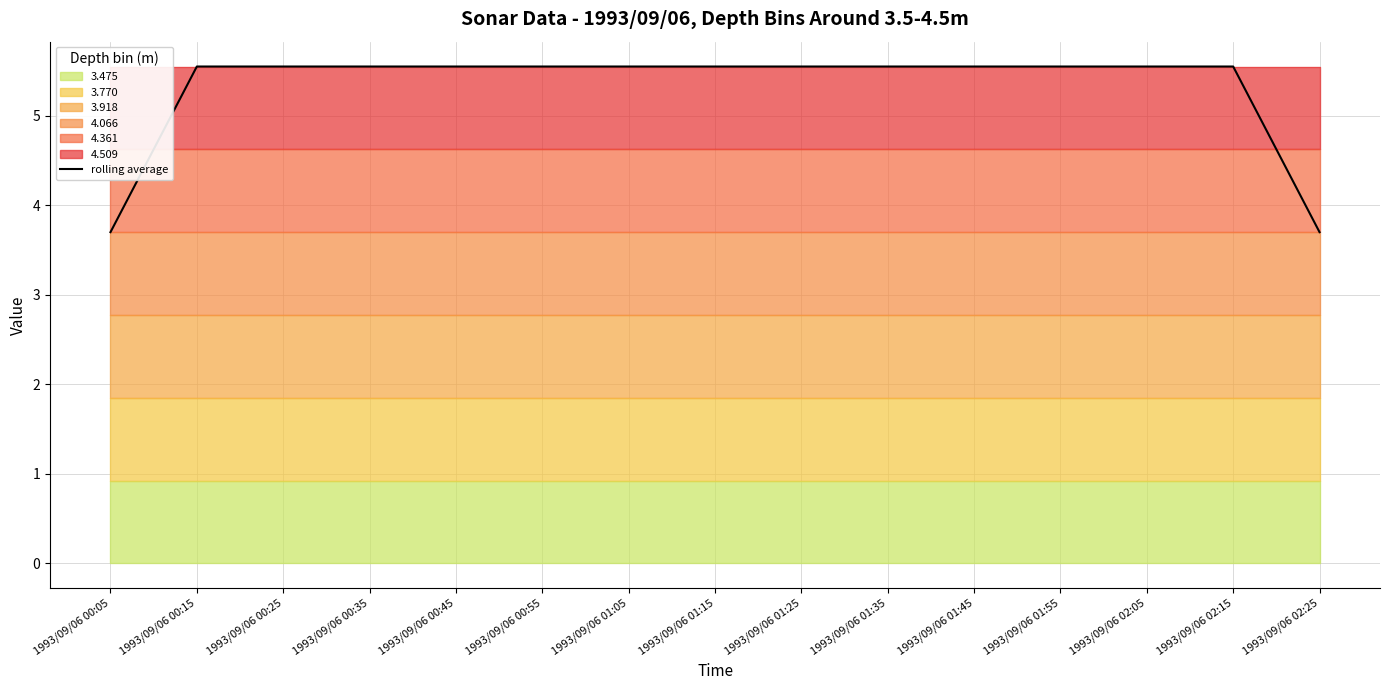

Reading right to left, transcribe all the data shown in this chart.

1993/09/06 02:25=3.7	1993/09/06 02:15=5.5	1993/09/06 02:05=5.5	1993/09/06 01:55=5.5	1993/09/06 01:45=5.5	1993/09/06 01:35=5.5	1993/09/06 01:25=5.5	1993/09/06 01:15=5.5	1993/09/06 01:05=5.5	1993/09/06 00:55=5.5	1993/09/06 00:45=5.5	1993/09/06 00:35=5.5	1993/09/06 00:25=5.5	1993/09/06 00:15=5.5	1993/09/06 00:05=3.7